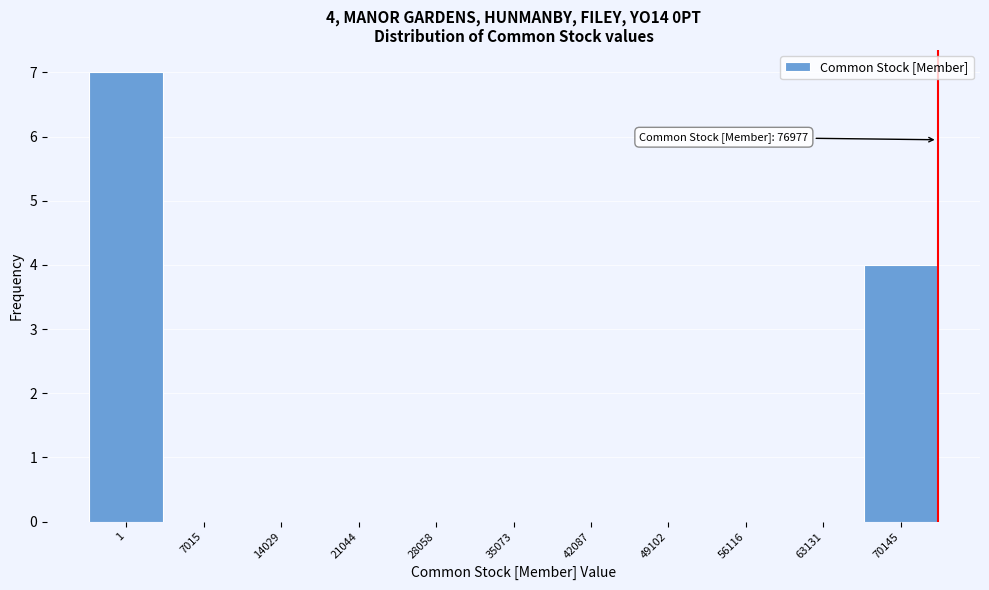

Reading left to right, extract all data points from this chart.

1=7	7015=0	14029=0	21044=0	28058=0	35073=0	42087=0	49102=0	56116=0	63131=0	70145=4